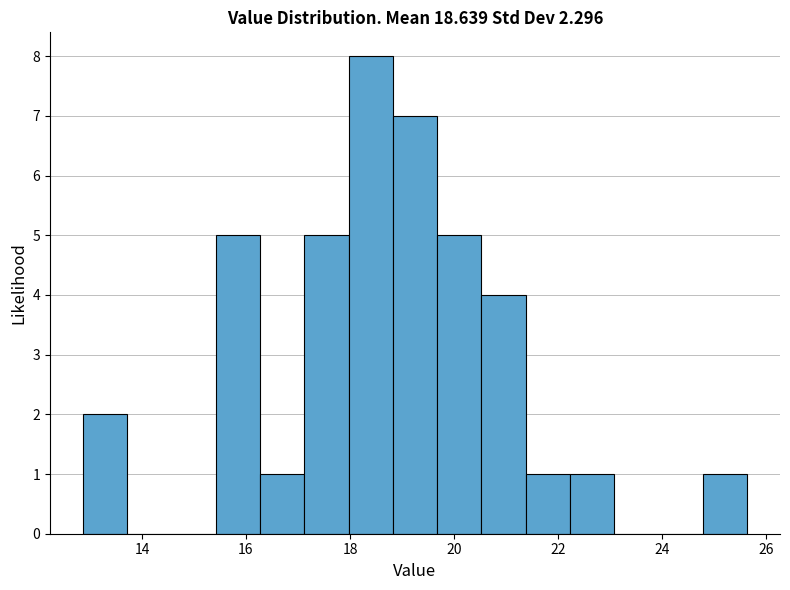

Reading left to right, transcribe this chart: for each bar, give the range it covers on the x-axis and its height. Neither the bar edges nor the heights are printed on the chart, so give them approximately, as read against the axes.

12.8 to 13.8: 2
13.8 to 14.6: 0
14.6 to 15.4: 0
15.4 to 16.2: 5
16.2 to 17.2: 1
17.2 to 18.0: 5
18.0 to 18.8: 8
18.8 to 19.6: 7
19.6 to 20.6: 5
20.6 to 21.4: 4
21.4 to 22.2: 1
22.2 to 23.0: 1
23.0 to 24.0: 0
24.0 to 24.8: 0
24.8 to 25.6: 1